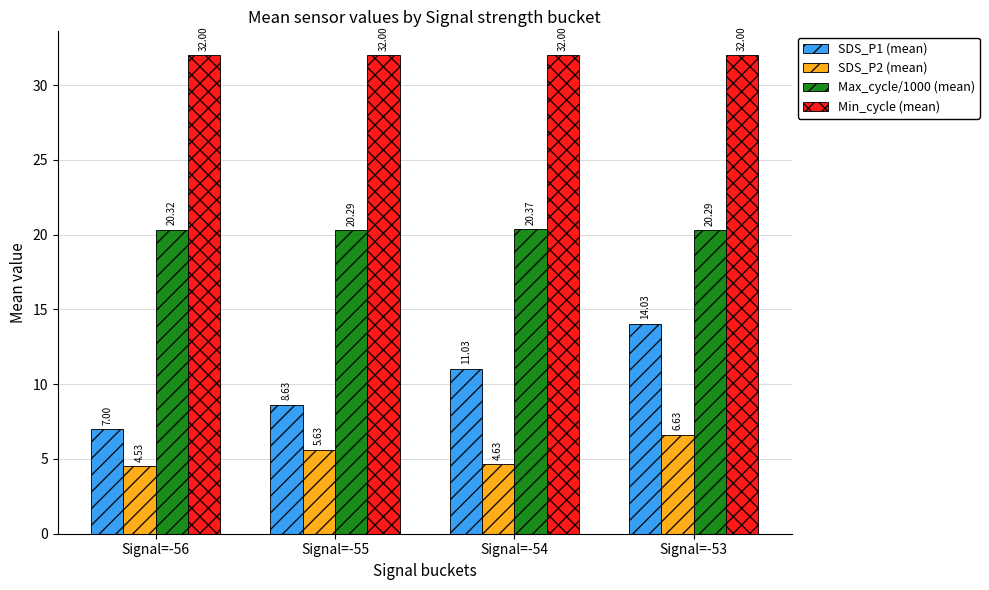

Rank the categories by SDS_P2 (mean) value from lowest to highest.

Signal=-56, Signal=-54, Signal=-55, Signal=-53